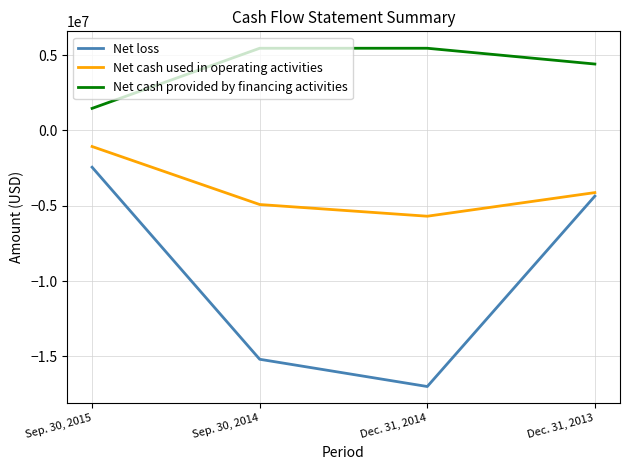

Reading left to right, extract all data points from this chart.

Net loss: Sep. 30, 2015=-2443881	Sep. 30, 2014=-15186393	Dec. 31, 2014=-16994625	Dec. 31, 2013=-4361165
Net cash used in operating activities: Sep. 30, 2015=-1070699	Sep. 30, 2014=-4918854	Dec. 31, 2014=-5695231	Dec. 31, 2013=-4127871
Net cash provided by financing activities: Sep. 30, 2015=1460000	Sep. 30, 2014=5449390	Dec. 31, 2014=5449390	Dec. 31, 2013=4402327